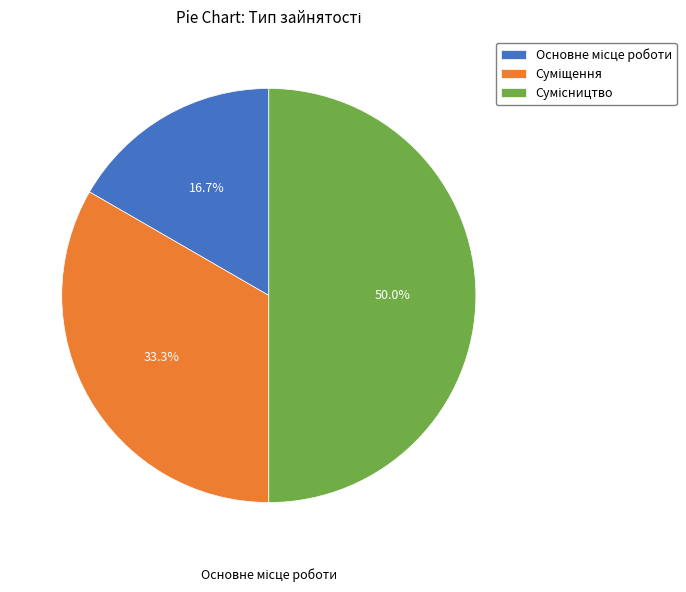

To the nearest percent, what is the difference between the Сумісництво and Суміщення slice percentages?

17%